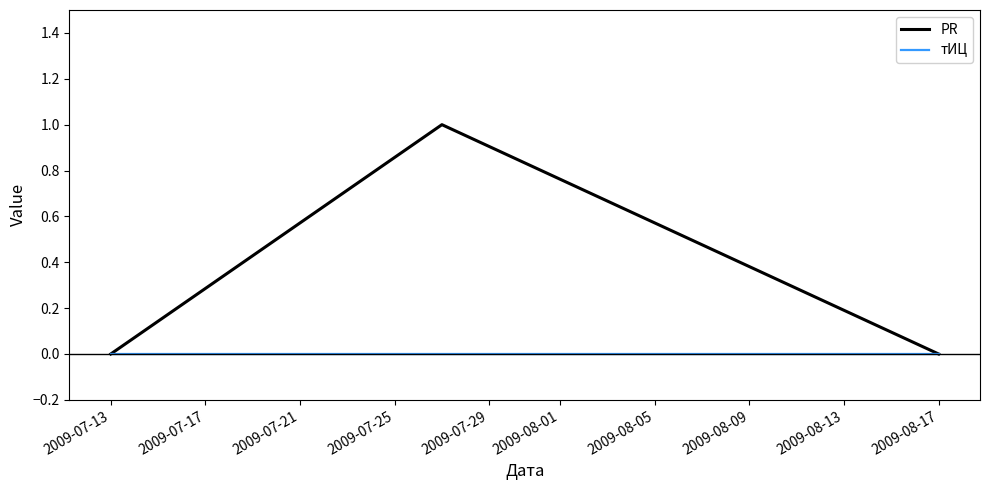

List the series in order of their overall mean, lowest first.

тИЦ, PR